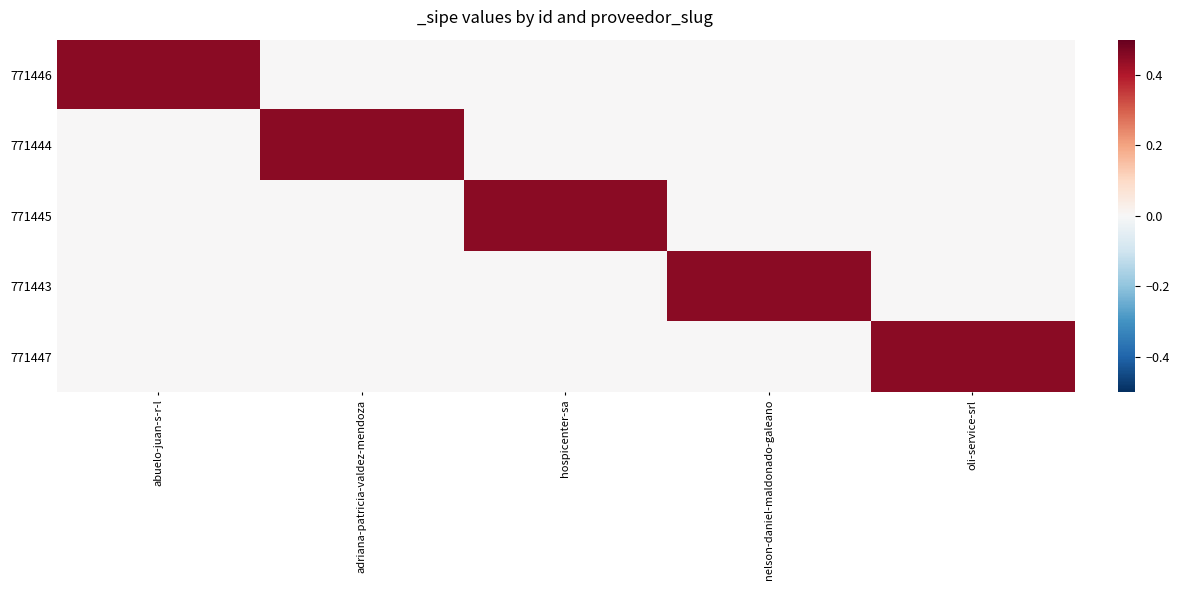

Reading left to right, extract all data points from this chart.

771446: abuelo-juan-s-r-l=0.5	adriana-patricia-valdez-mendoza=0.0	hospicenter-sa=0.0	nelson-daniel-maldonado-galeano=0.0	oli-service-srl=0.0
771444: abuelo-juan-s-r-l=0.0	adriana-patricia-valdez-mendoza=0.5	hospicenter-sa=0.0	nelson-daniel-maldonado-galeano=0.0	oli-service-srl=0.0
771445: abuelo-juan-s-r-l=0.0	adriana-patricia-valdez-mendoza=0.0	hospicenter-sa=0.5	nelson-daniel-maldonado-galeano=0.0	oli-service-srl=0.0
771443: abuelo-juan-s-r-l=0.0	adriana-patricia-valdez-mendoza=0.0	hospicenter-sa=0.0	nelson-daniel-maldonado-galeano=0.5	oli-service-srl=0.0
771447: abuelo-juan-s-r-l=0.0	adriana-patricia-valdez-mendoza=0.0	hospicenter-sa=0.0	nelson-daniel-maldonado-galeano=0.0	oli-service-srl=0.5